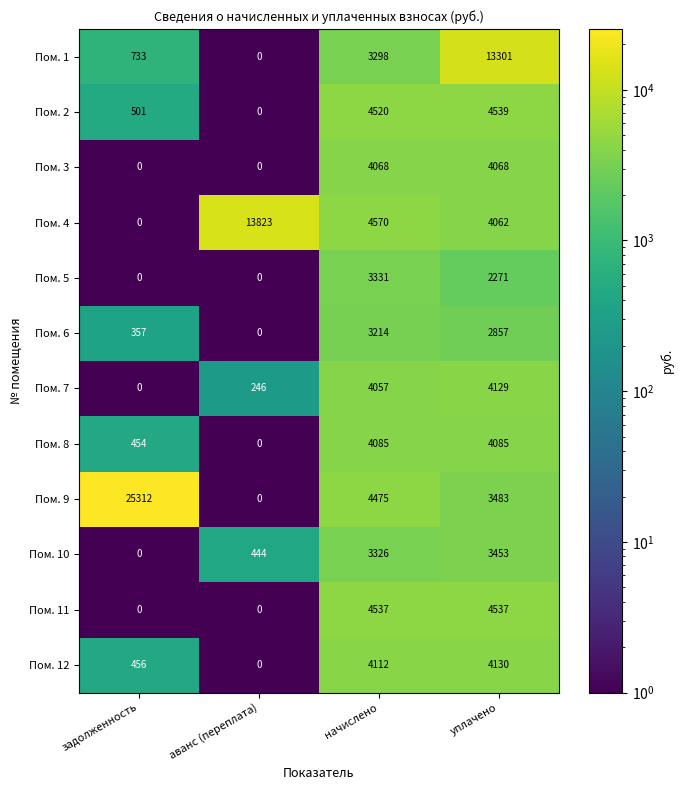

Is it true that Пом. 4 equals 6277 at задолженность?

False